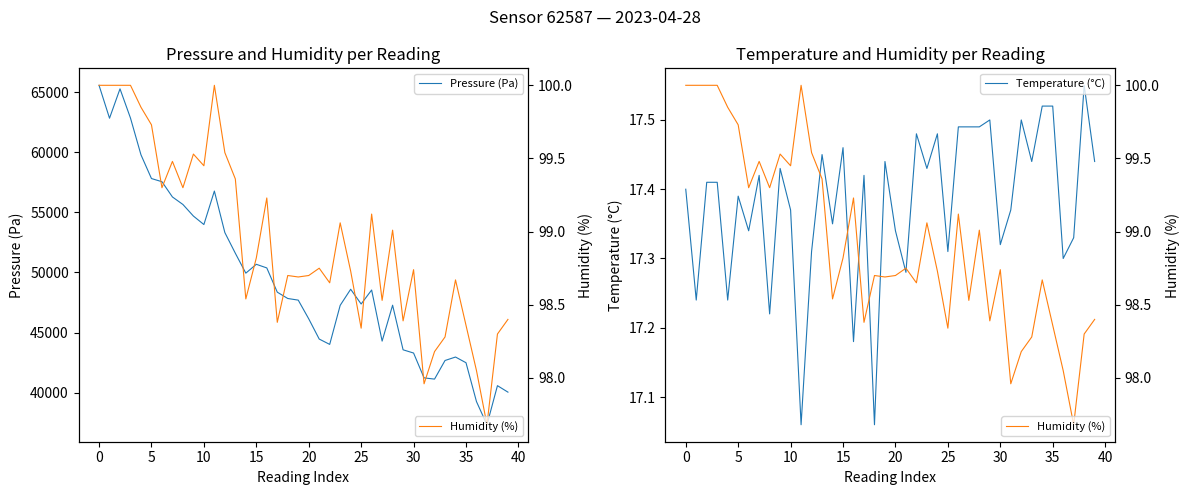

Reading left to right, list all the values displayed in this chart.

Pressure (Pa): 65571.5	62833.8	65278.2	62843.2	59787.1	57813.1	57550.0	56280.9	55654.9	54691.8	53985.6	56771.3	53317.0	51596.4	49940.3	50676.8	50375.8	48358.4	47831.7	47695.8	46140.3	44456.3	44012.0	47261.1	48600.3	47373.8	48537.7	44286.4	47274.5	43562.3	43293.5	41225.9	41123.9	42672.8	42960.4	42487.7	39252.7	37325.8	40578.0	40039.2
Temperature (°C): 17.4	17.2	17.4	17.4	17.2	17.4	17.3	17.4	17.2	17.4	17.4	17.1	17.3	17.4	17.4	17.5	17.2	17.4	17.1	17.4	17.3	17.3	17.5	17.4	17.5	17.3	17.5	17.5	17.5	17.5	17.3	17.4	17.5	17.4	17.5	17.5	17.3	17.3	17.6	17.4
Humidity (%): 100.0	100.0	100.0	100.0	99.8	99.7	99.3	99.5	99.3	99.5	99.5	100.0	99.5	99.4	98.5	98.8	99.2	98.4	98.7	98.7	98.7	98.8	98.7	99.1	98.7	98.3	99.1	98.5	99.0	98.4	98.7	98.0	98.2	98.3	98.7	98.4	98.0	97.7	98.3	98.4